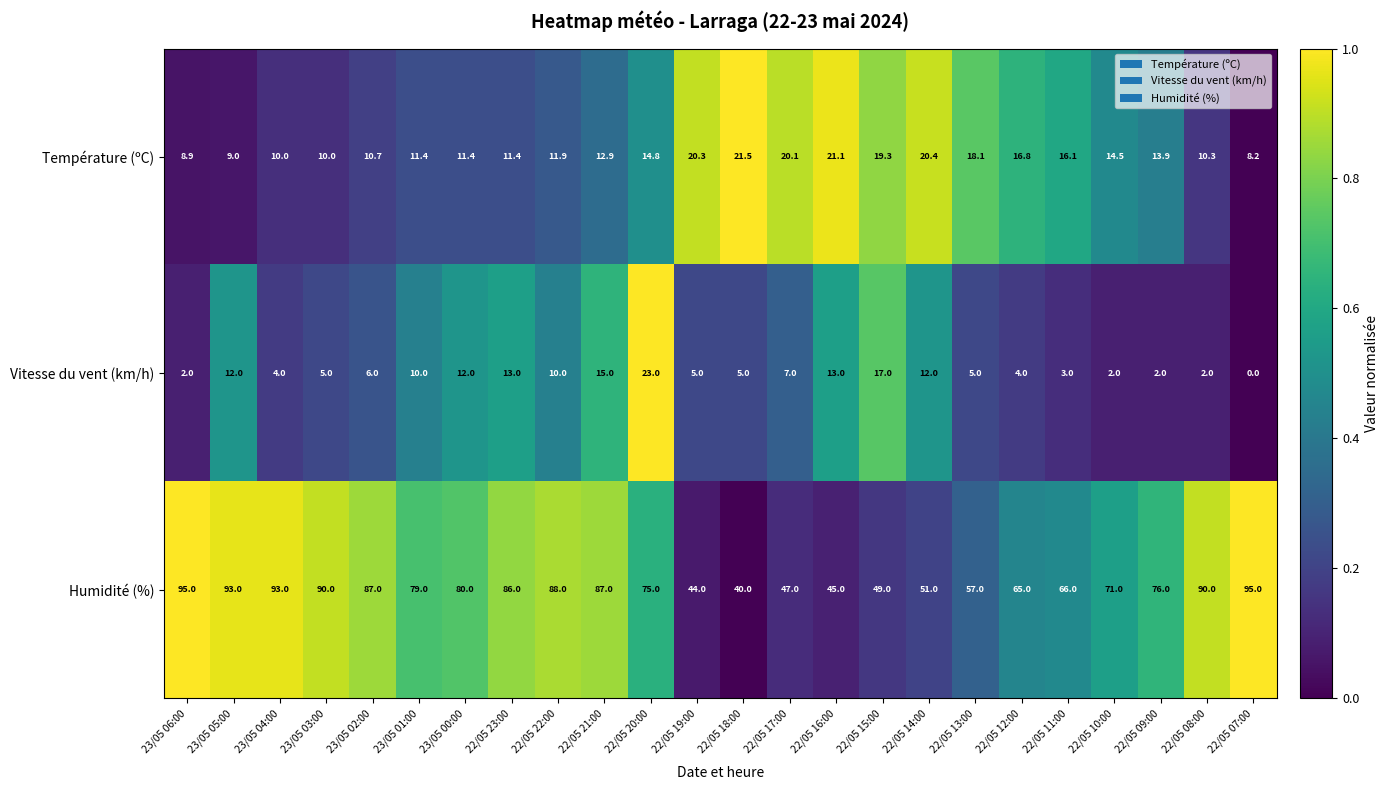

What is the spread (max minus min) of values at 22/05 21:00?

74.1